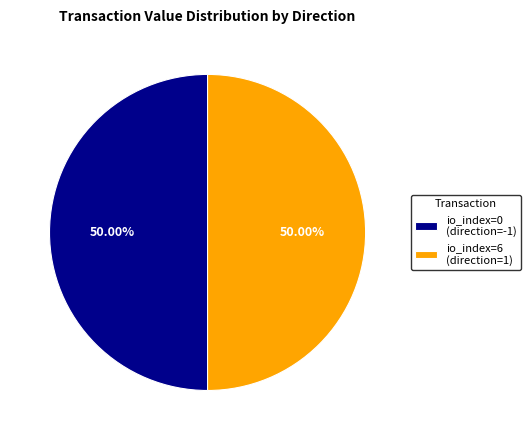

Is the sum of io_index=0 (direction=-1) and io_index=6 (direction=1) greater than half?

Yes